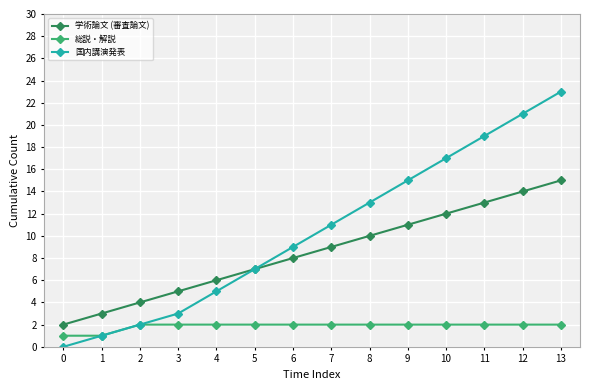

True or false: 学術論文 (審査論文) and 総説・解説 cross at least once.

False